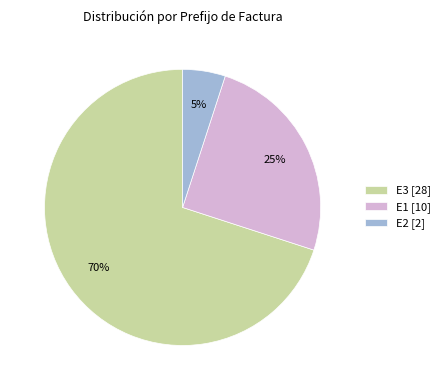

How many segments does this pie chart have?

3